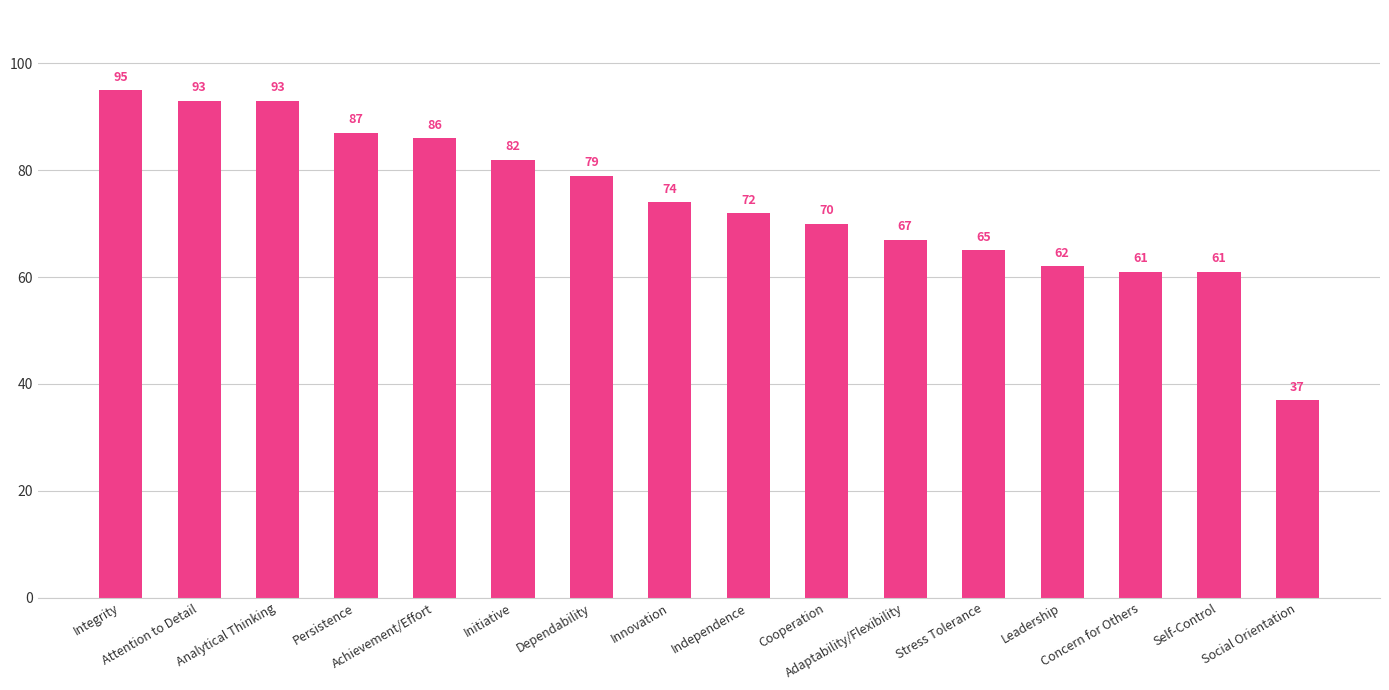

How many values are below 74?

8